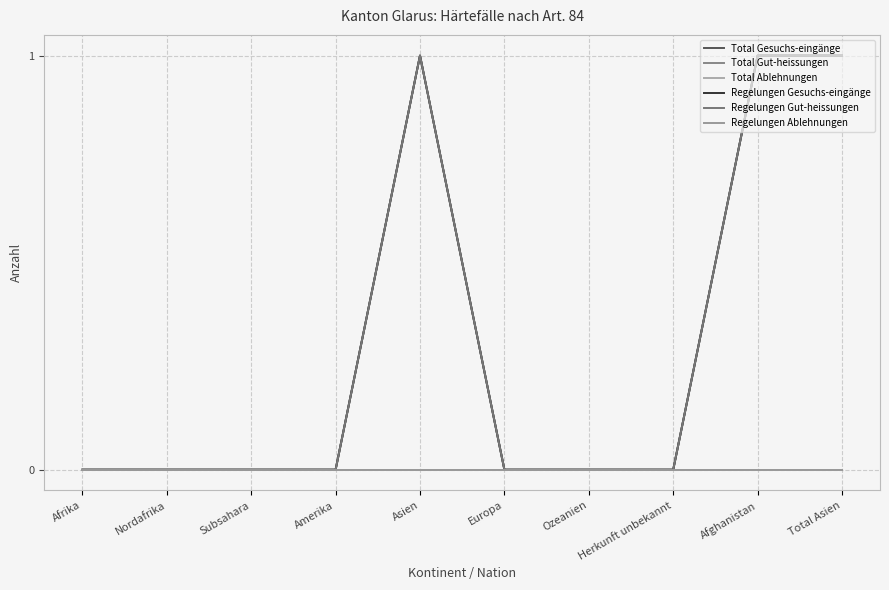

Between Europa and Afrika, which is larger?

Europa